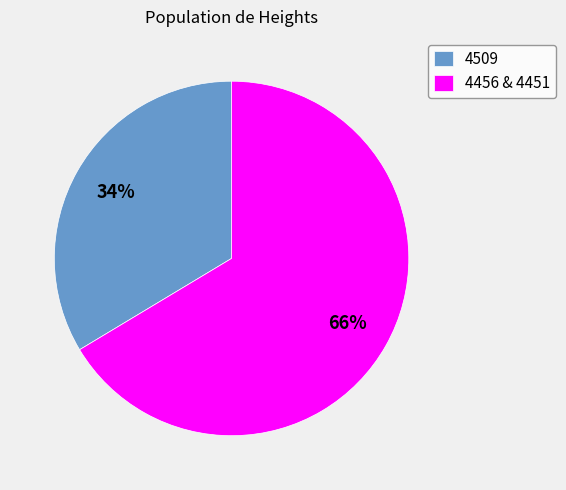

What percentage is the 4509 slice, to the nearest percent?

34%